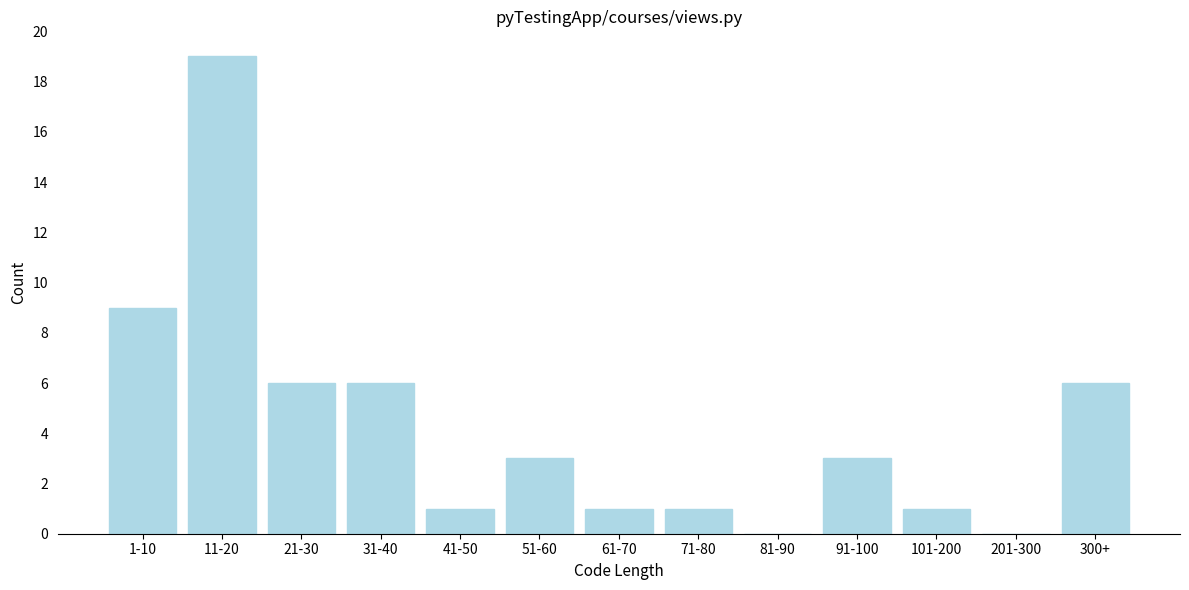

Reading left to right, extract all data points from this chart.

1-10=9	11-20=19	21-30=6	31-40=6	41-50=1	51-60=3	61-70=1	71-80=1	81-90=0	91-100=3	101-200=1	201-300=0	300+=6